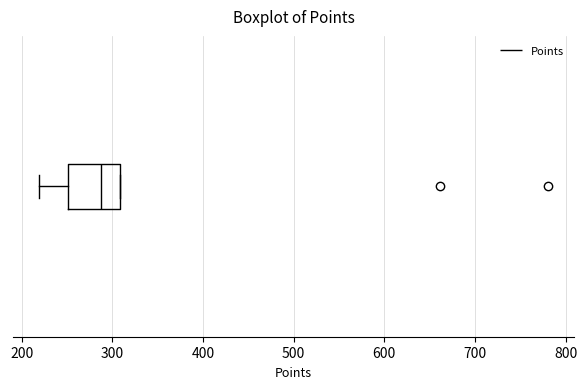

Read this box plot against the x-axis: the position of the median line, the range covered by the box, and the ends of both whiskers. The values are not printed on the chart, so give them approximately, as read against the axis.

median 290, box 250 to 310, whiskers 220 to 310